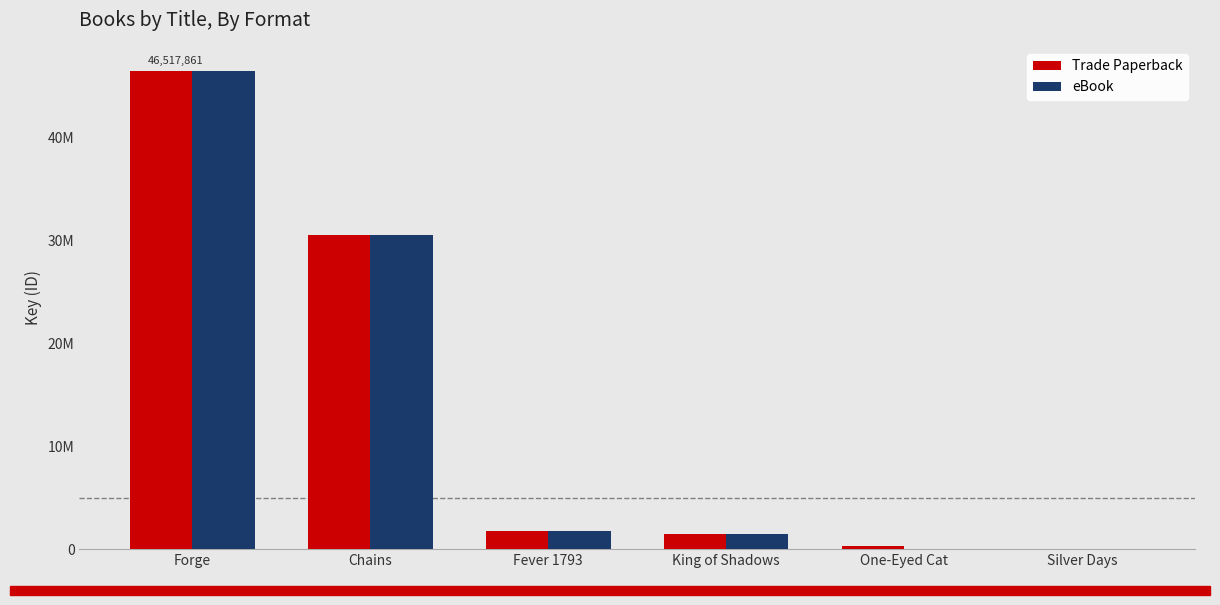

Which category has the lowest value in the Trade Paperback series?

Silver Days